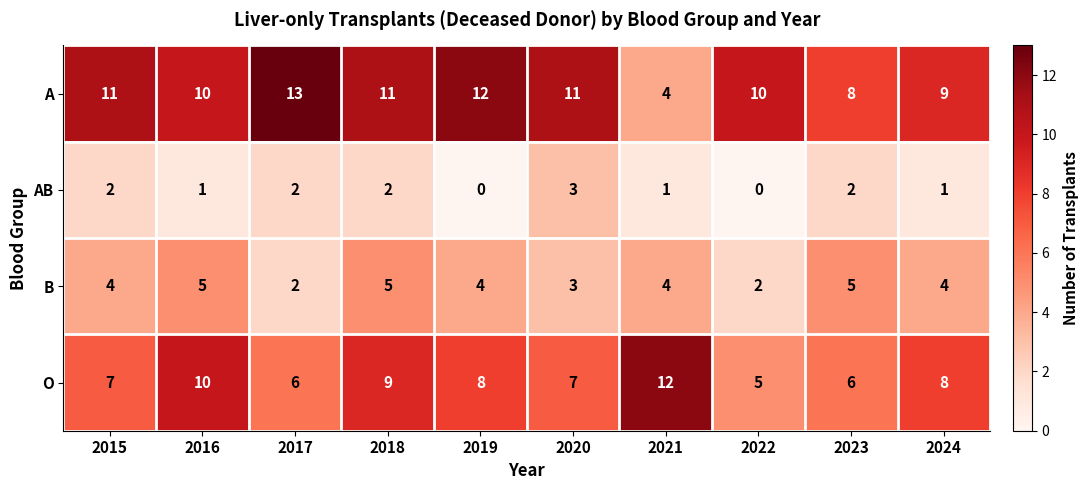

Rank the series by their average value, from lowest to highest.

AB, B, O, A